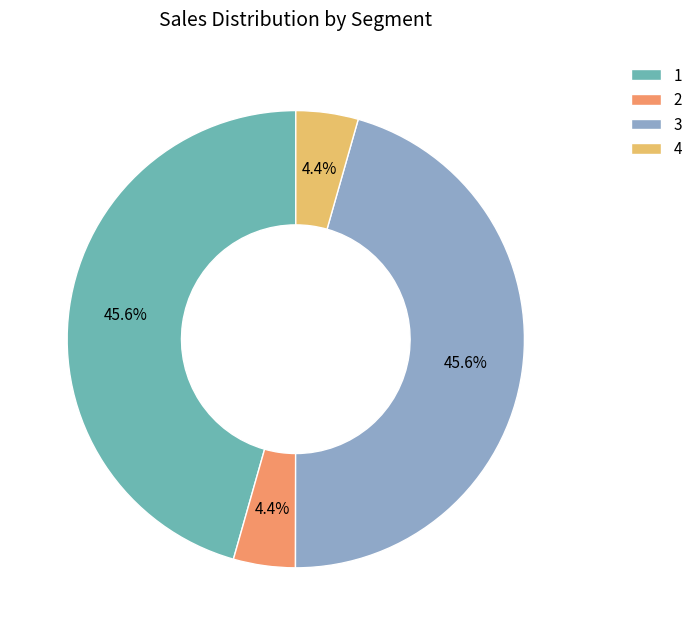

Is the sum of 4 and 2 greater than half?

No